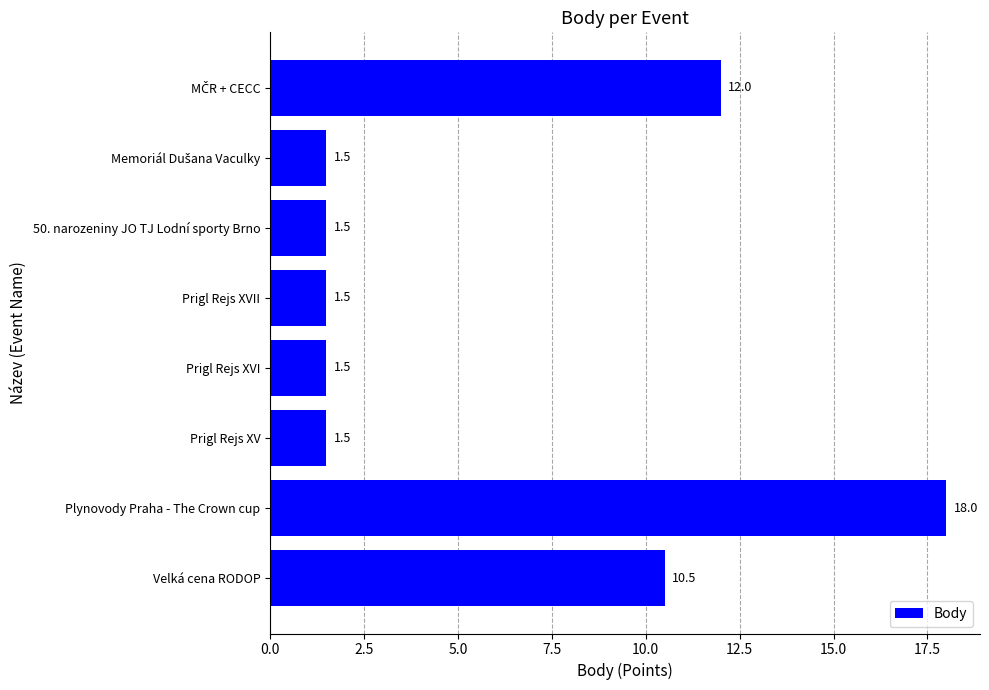

Is it true that the value at 50. narozeniny JO TJ Lodní sporty Brno is 1.5?

True